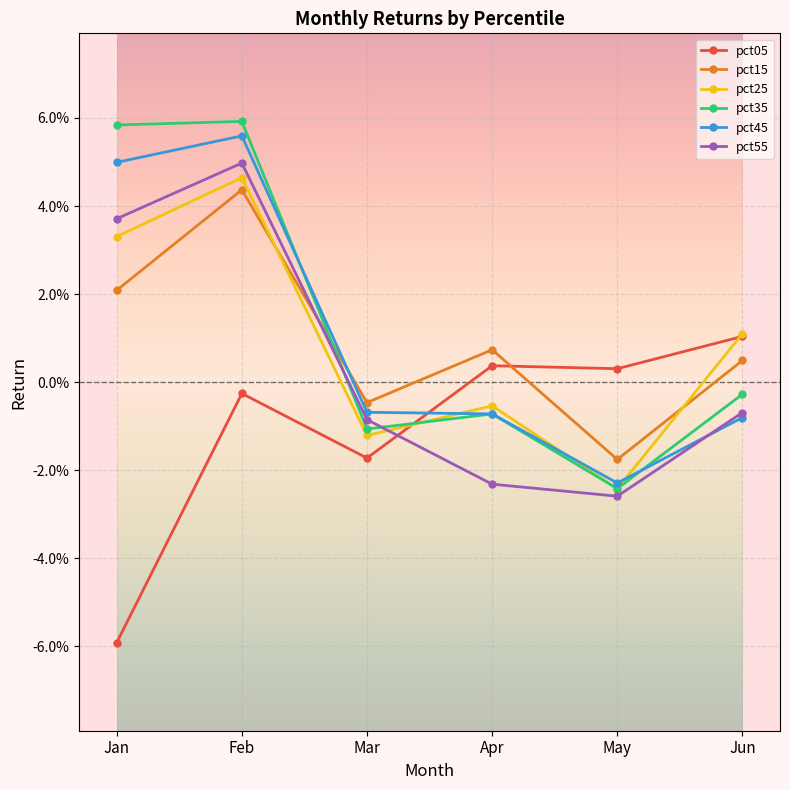

Where is pct55 nearest to the value 0?

Jun